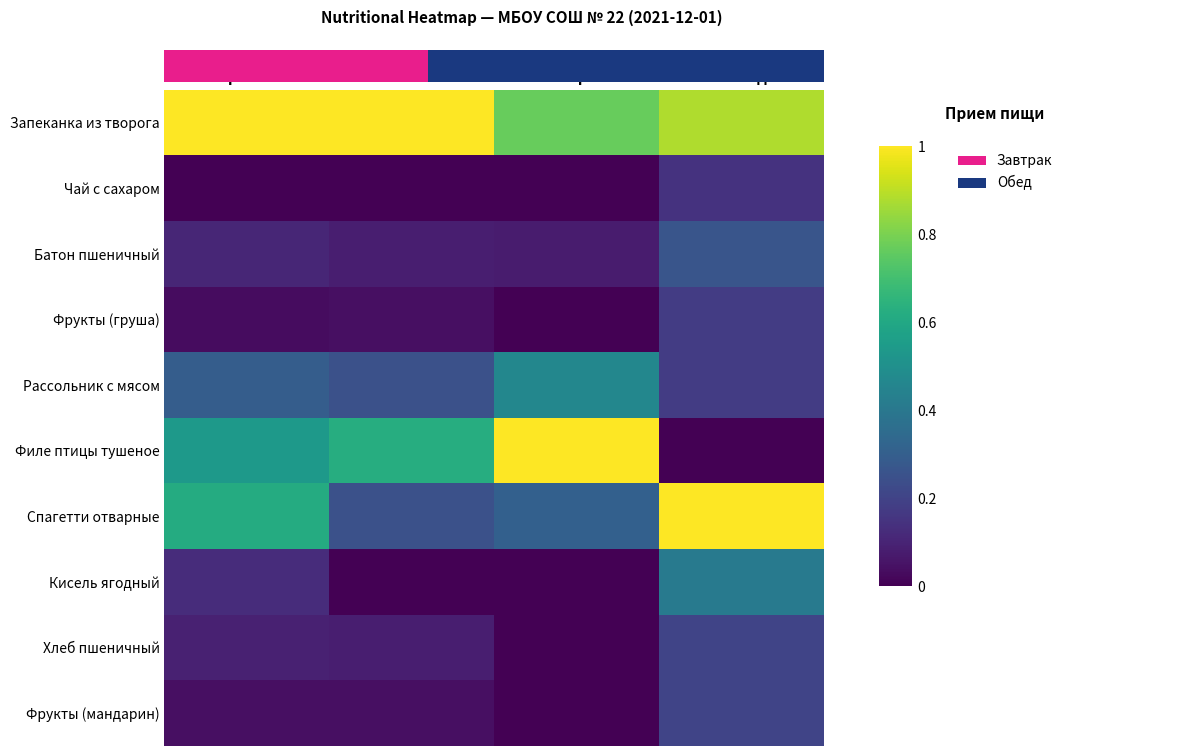

At how many categories does at least one series exceed 0?

4